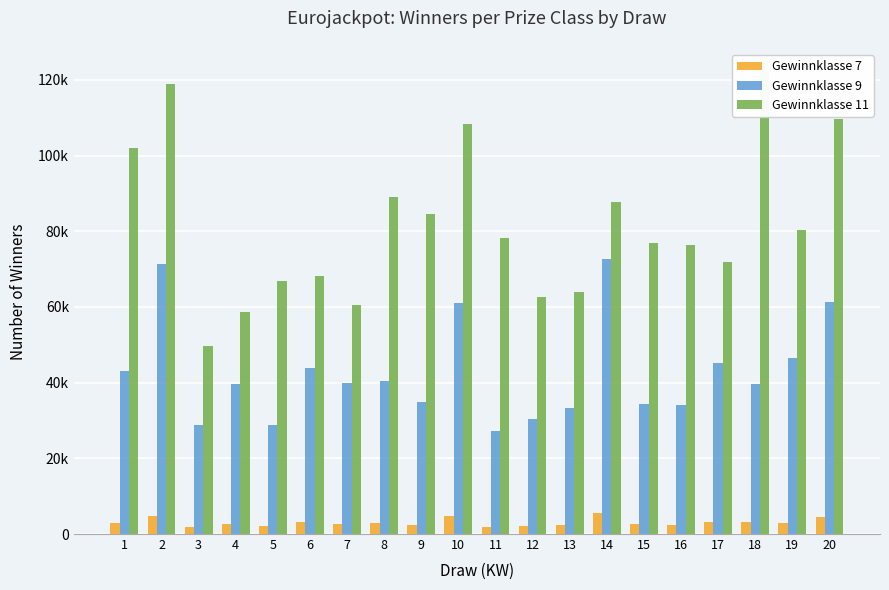

The Gewinnklasse 7 series shows 4055 at 13. True or false?

False